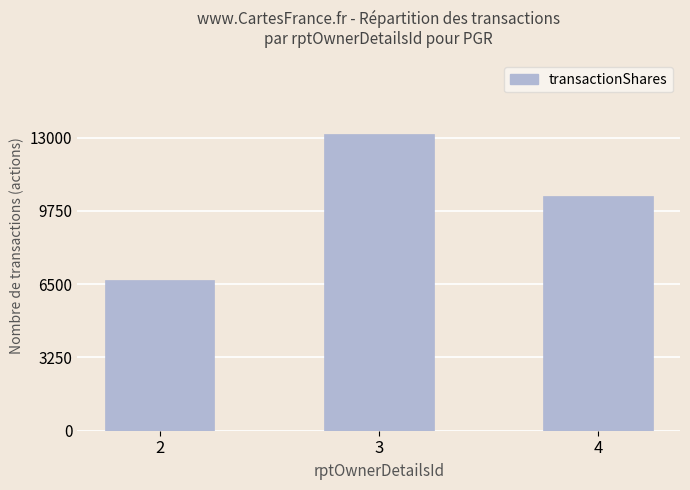

At which label does the data first exceed 10411?

3